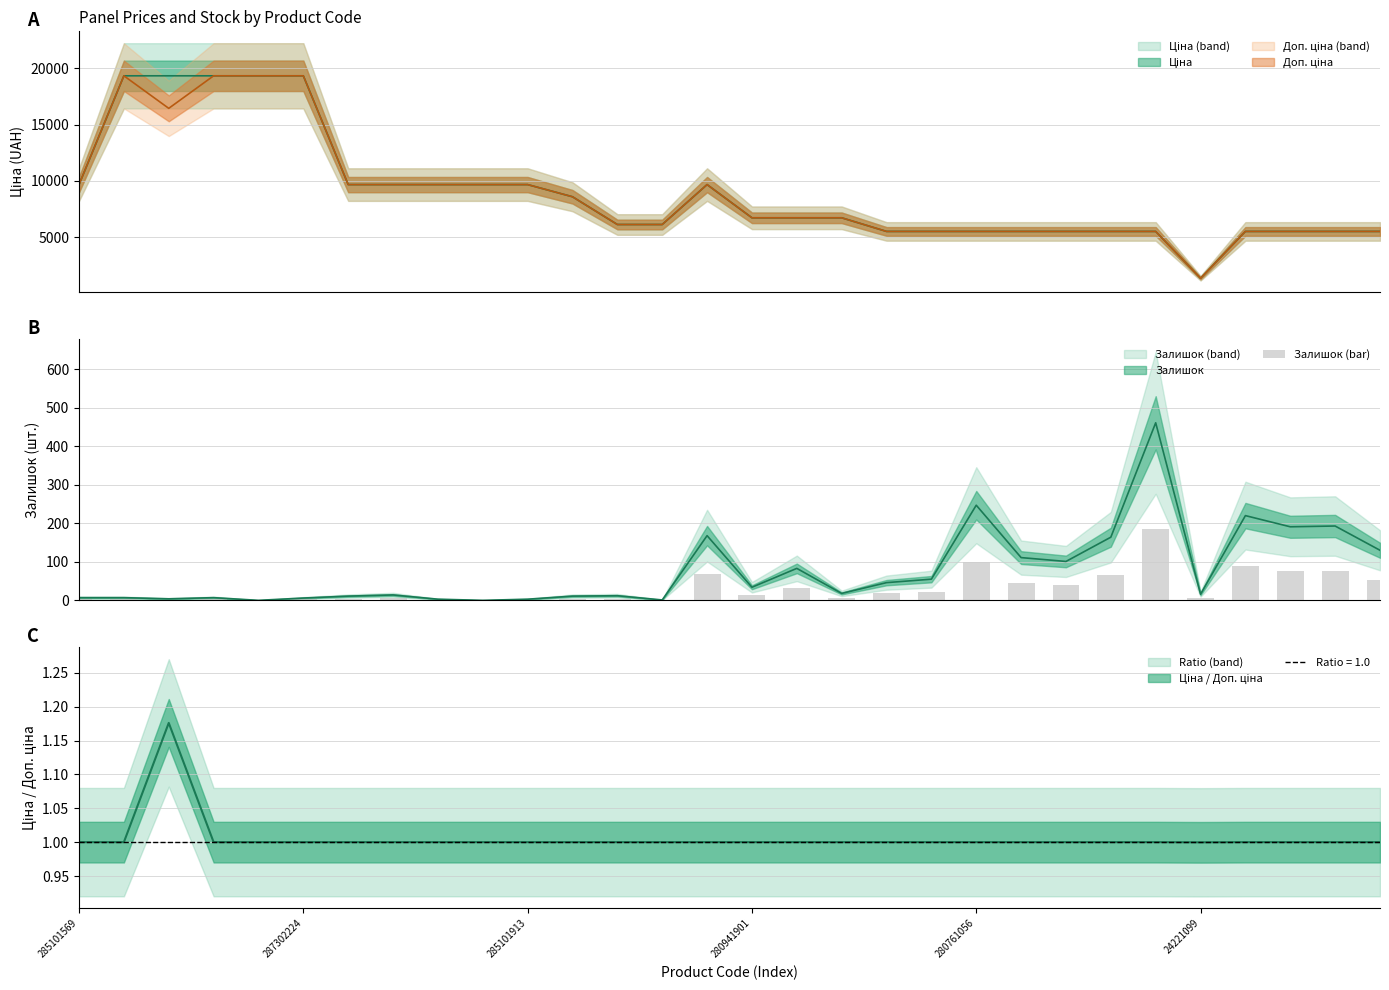

The chart shows a value of 43.6 at 16. True or false?

False